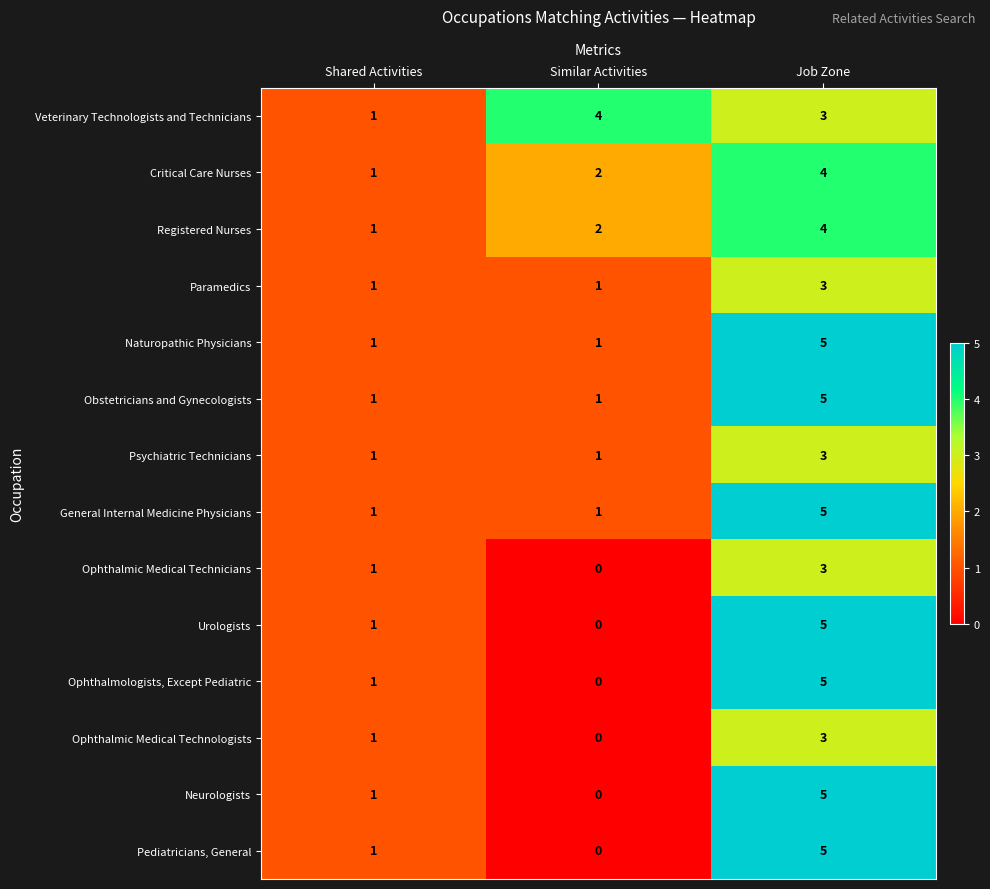

How many categories are shown in the chart?

3